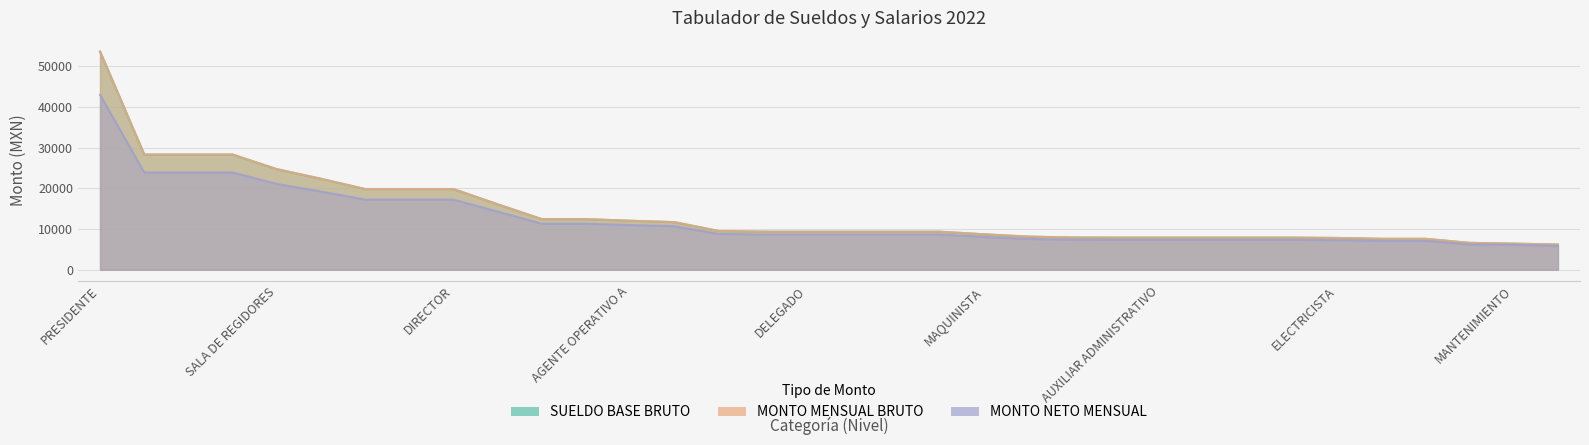

Is it true that MONTO NETO MENSUAL equals 17248.2 at DIRECTOR?

True